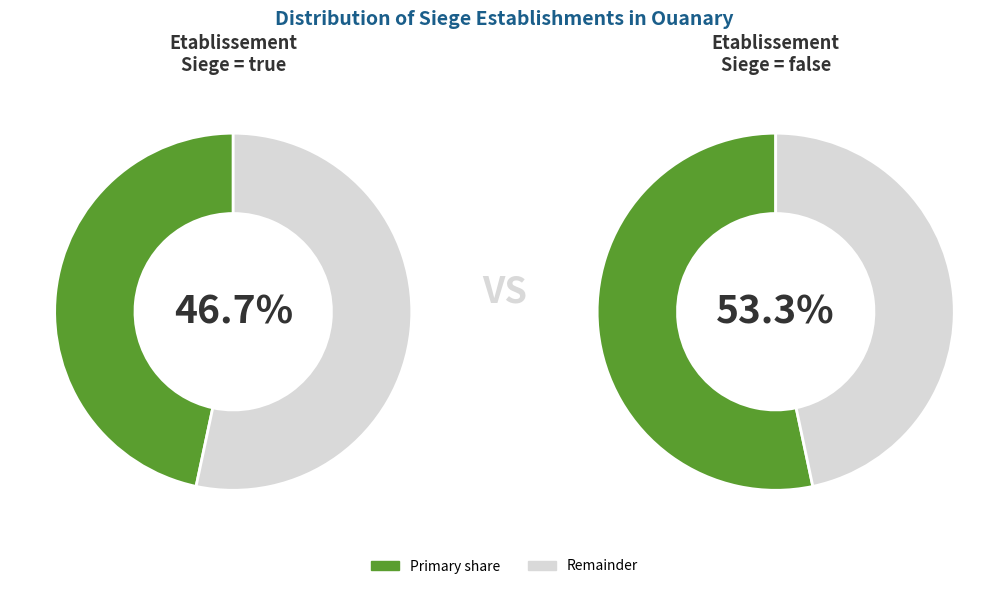

Count the number of slices in the pie.

2